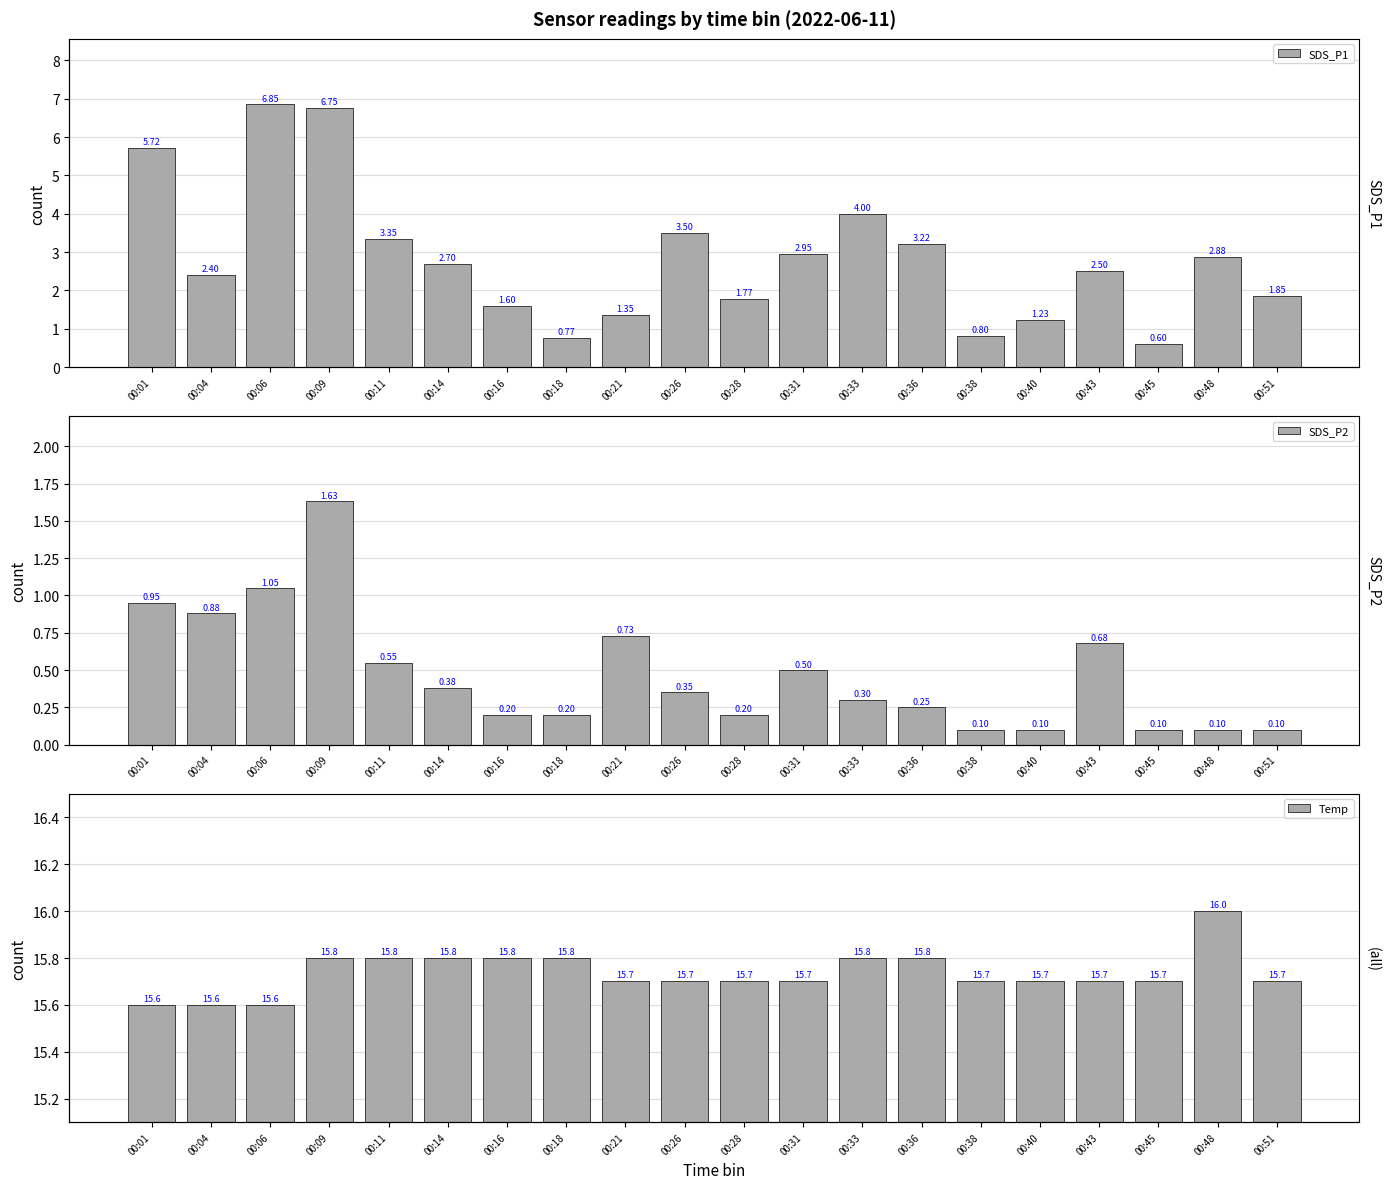

Which series has the largest total across all categories?

Temp